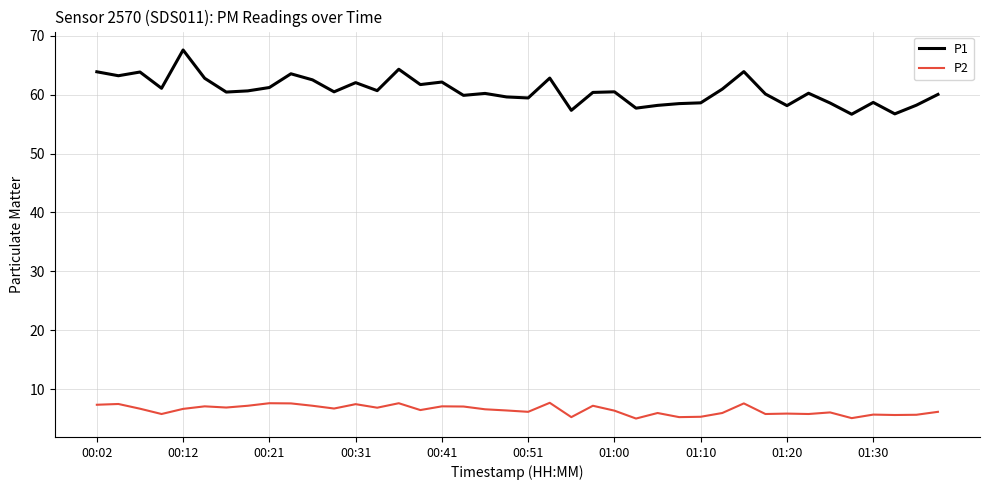

What is the difference between the second highest and second lowest values in the P1 series?

7.6